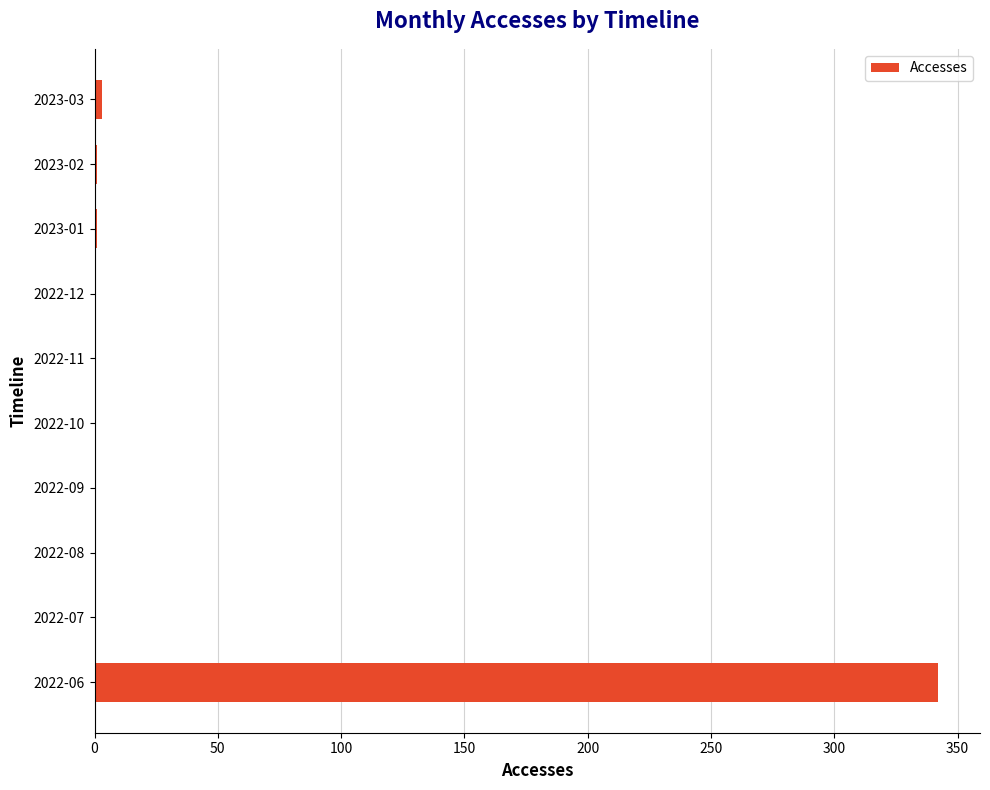

True or false: the data shows 0 at 2022-12.

True